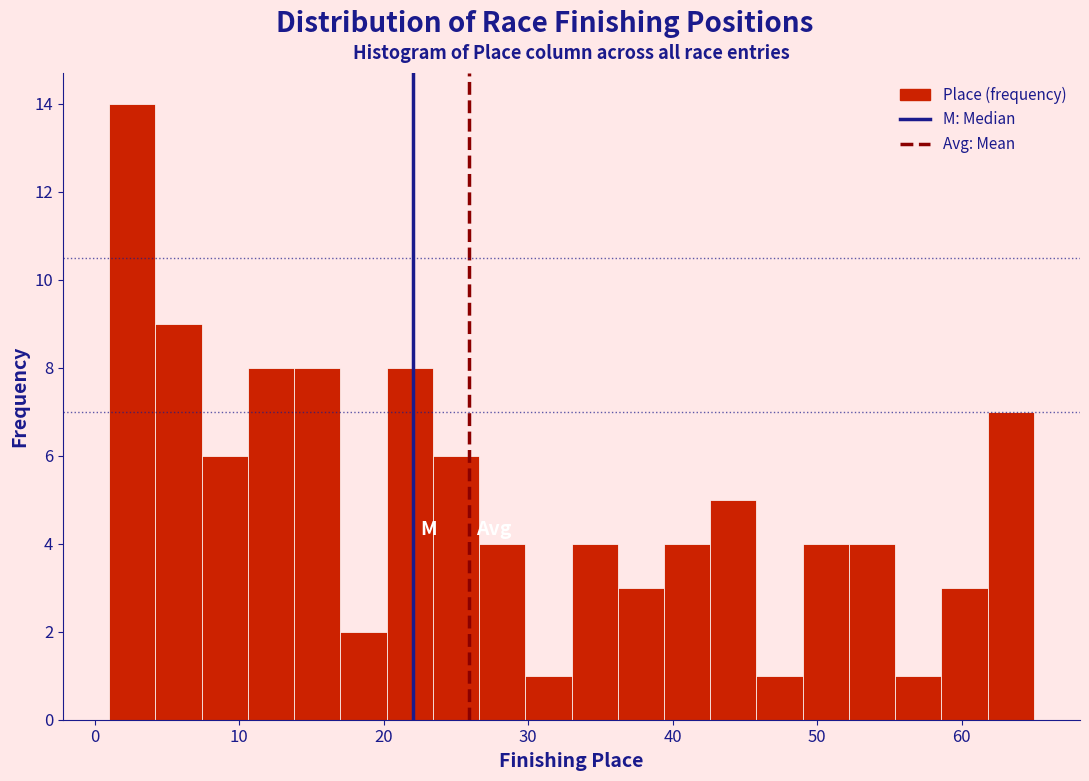

Read against the x-axis, roughly where is the centre of the tallest bar?

3